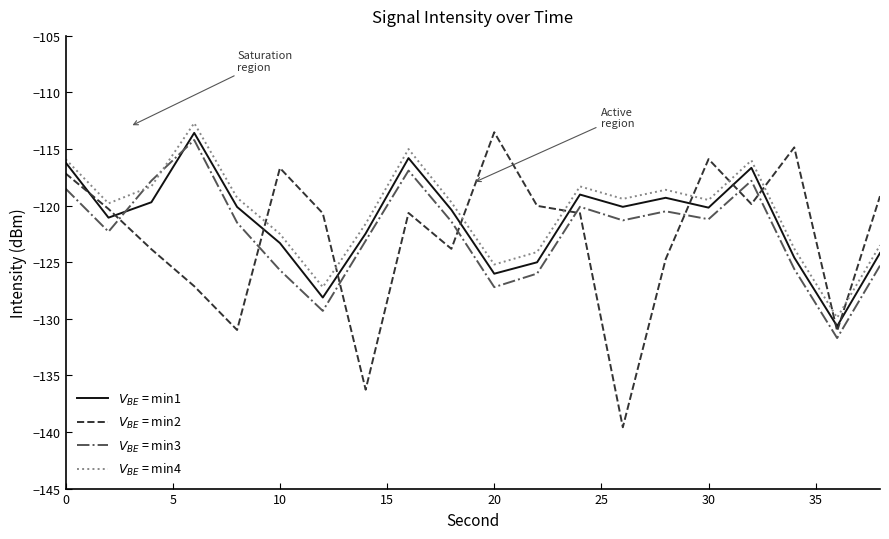

What is the smallest value displayed?

-139.6